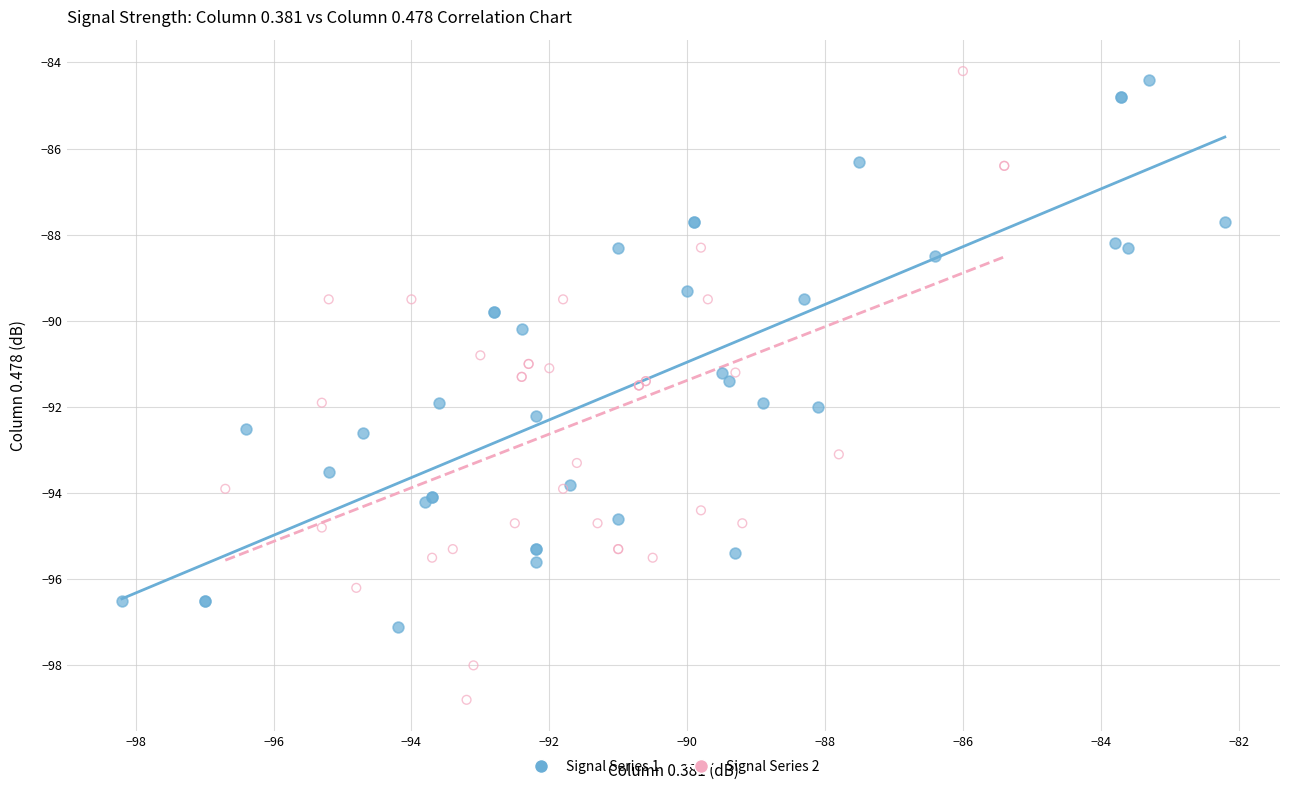

Which series has the largest Y range (max minus min)?

Signal Series 2